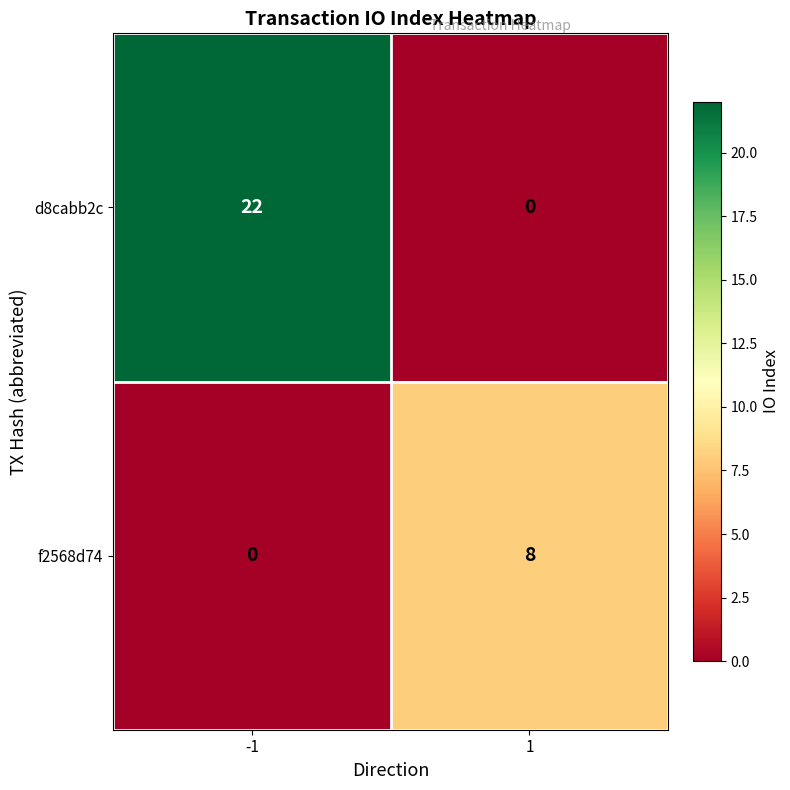

Reading left to right, what are all the values shown in this chart?

d8cabb2c: 22	0
f2568d74: 0	8